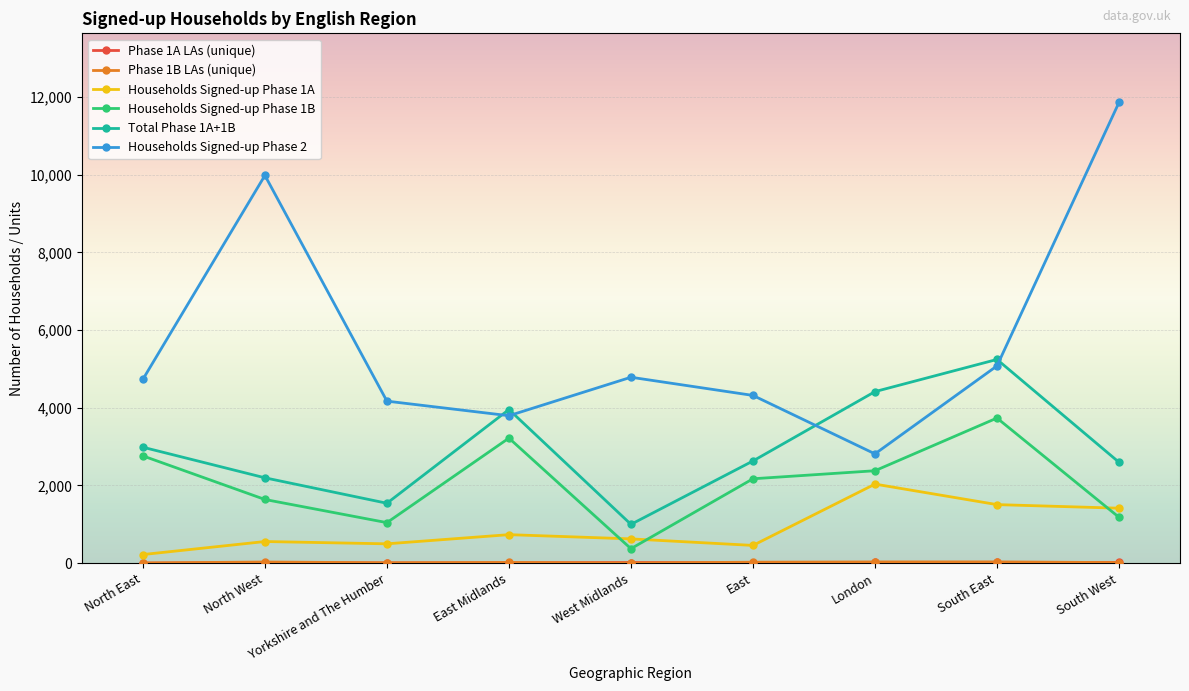

Which series has the largest range (max minus min)?

Households Signed-up Phase 2